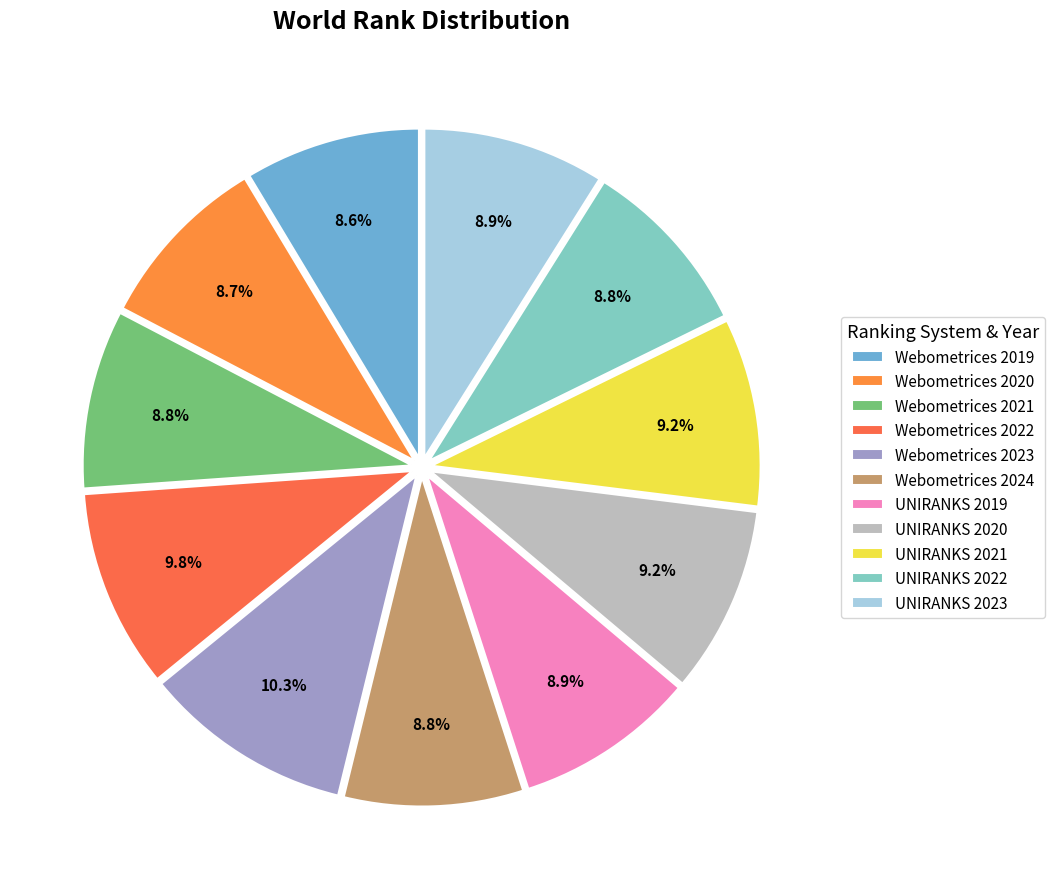

The UNIRANKS 2019 slice represents 9% of the pie. True or false?

True